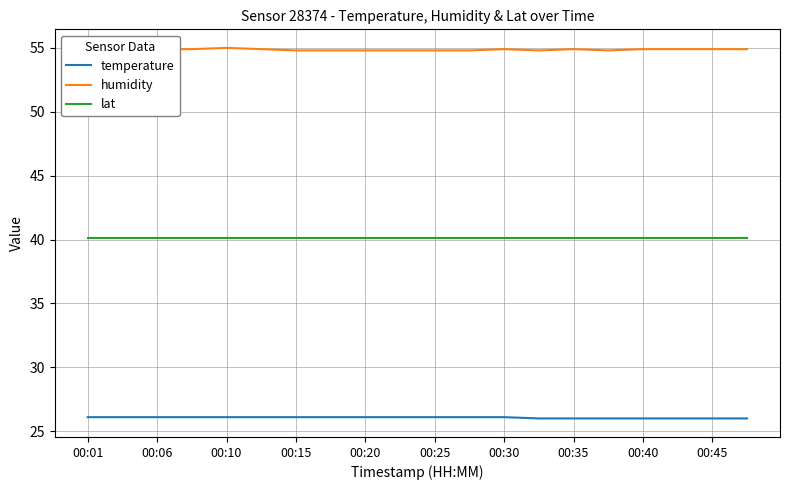

What are all the series names shown in the legend?

temperature, humidity, lat